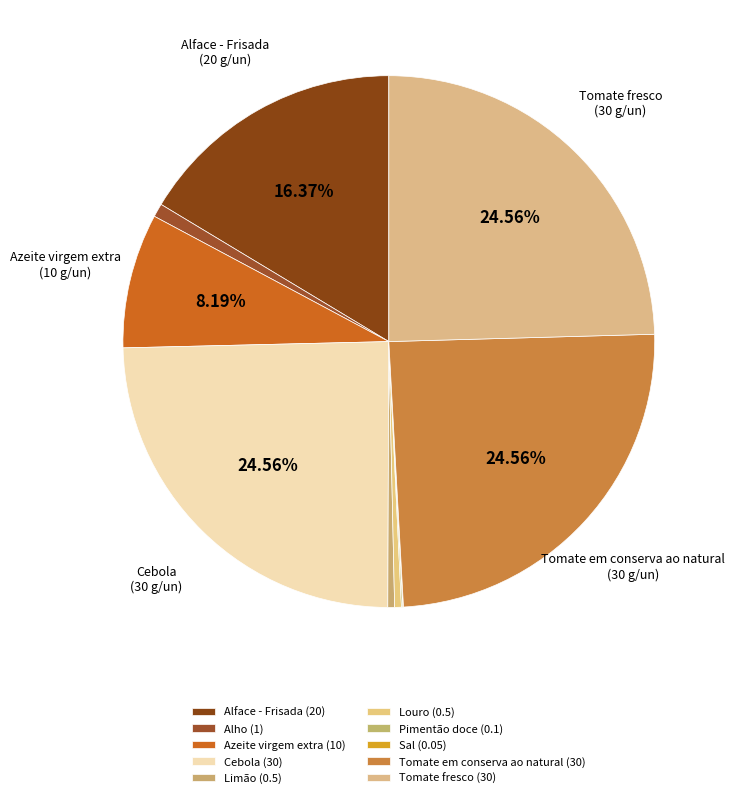

How many slices are in this pie chart?

10